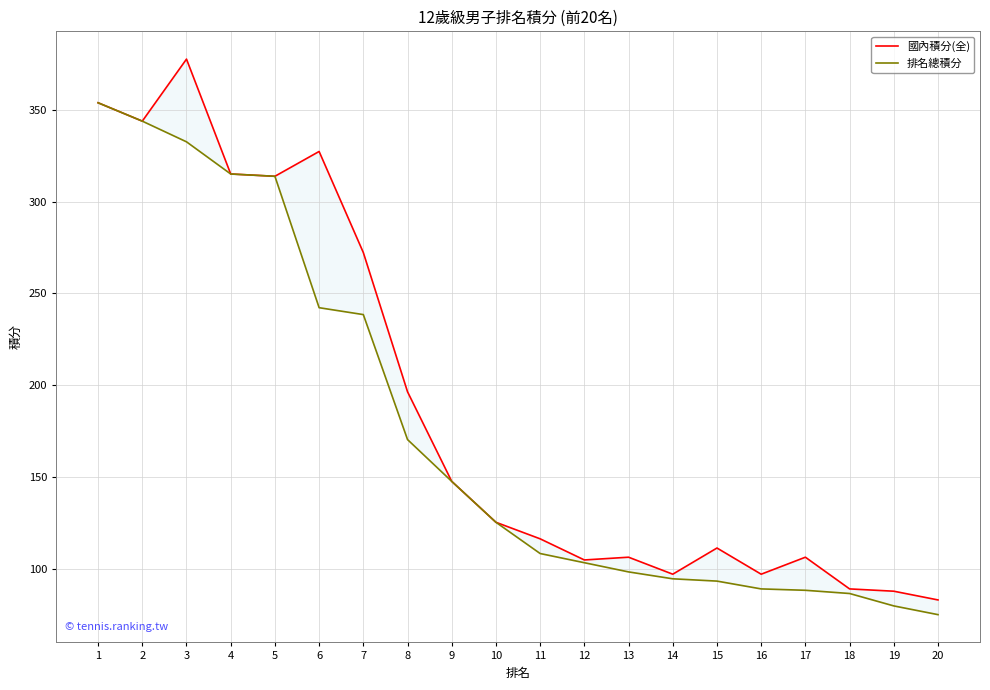

Which series has the largest total across all categories?

國內積分(全)